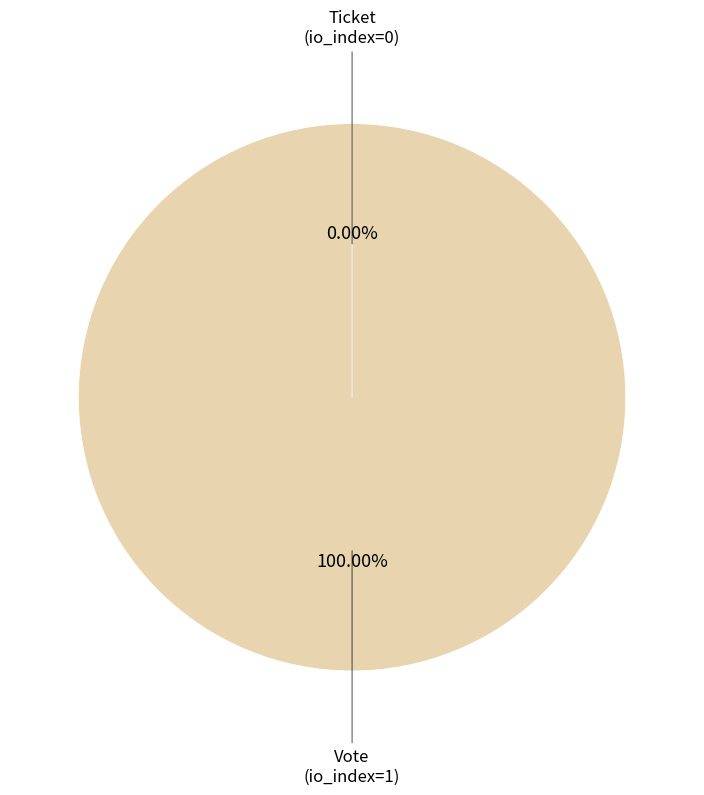

What percentage is the Vote (io_index=1) slice, to the nearest percent?

100%